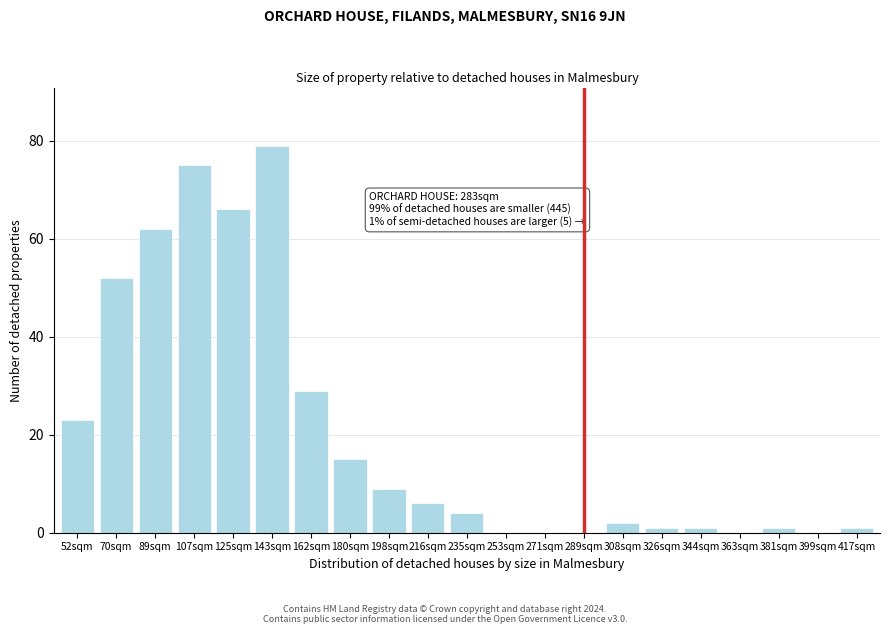

Reading right to left, list all the values displayed in this chart.

417sqm=1	399sqm=0	381sqm=1	363sqm=0	344sqm=1	326sqm=1	308sqm=2	289sqm=0	271sqm=0	253sqm=0	235sqm=4	216sqm=6	198sqm=9	180sqm=15	162sqm=29	143sqm=79	125sqm=66	107sqm=75	89sqm=62	70sqm=52	52sqm=23